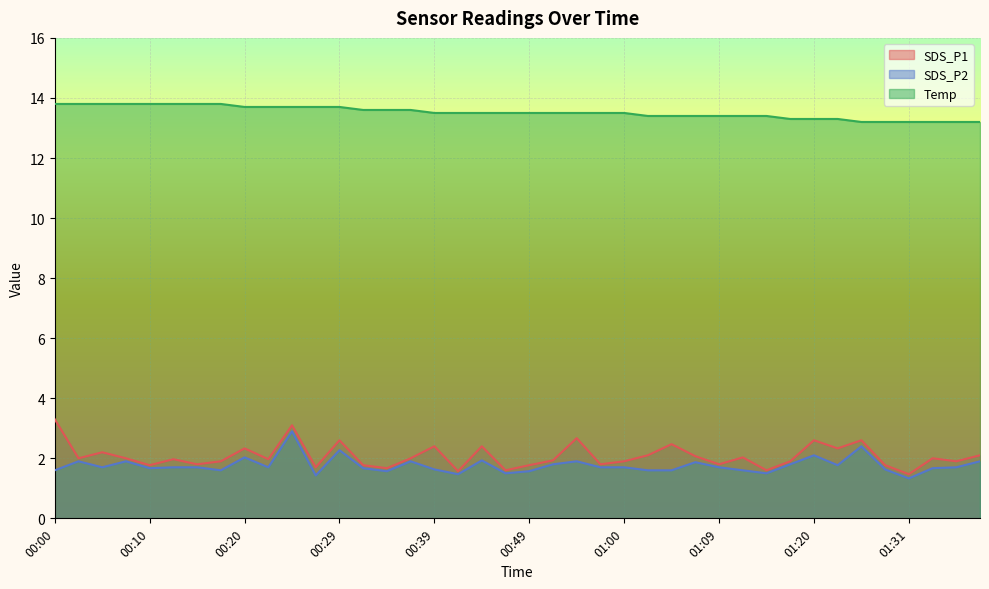

How many interior local valleys does the SDS_P2 series have?

11